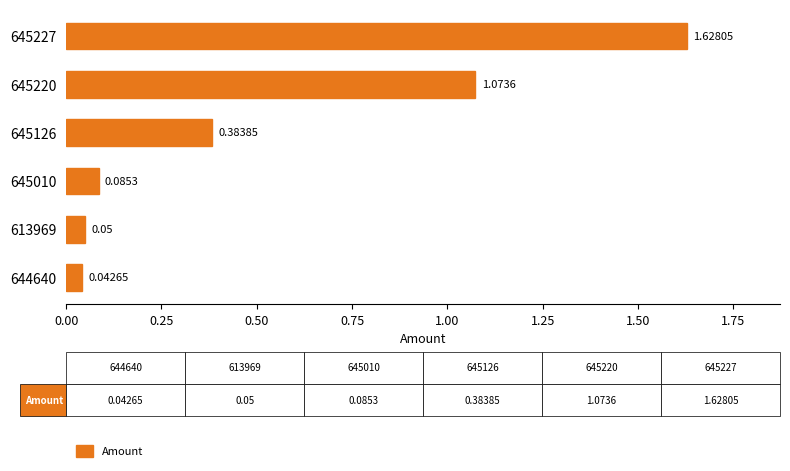

What is the average value?

0.5